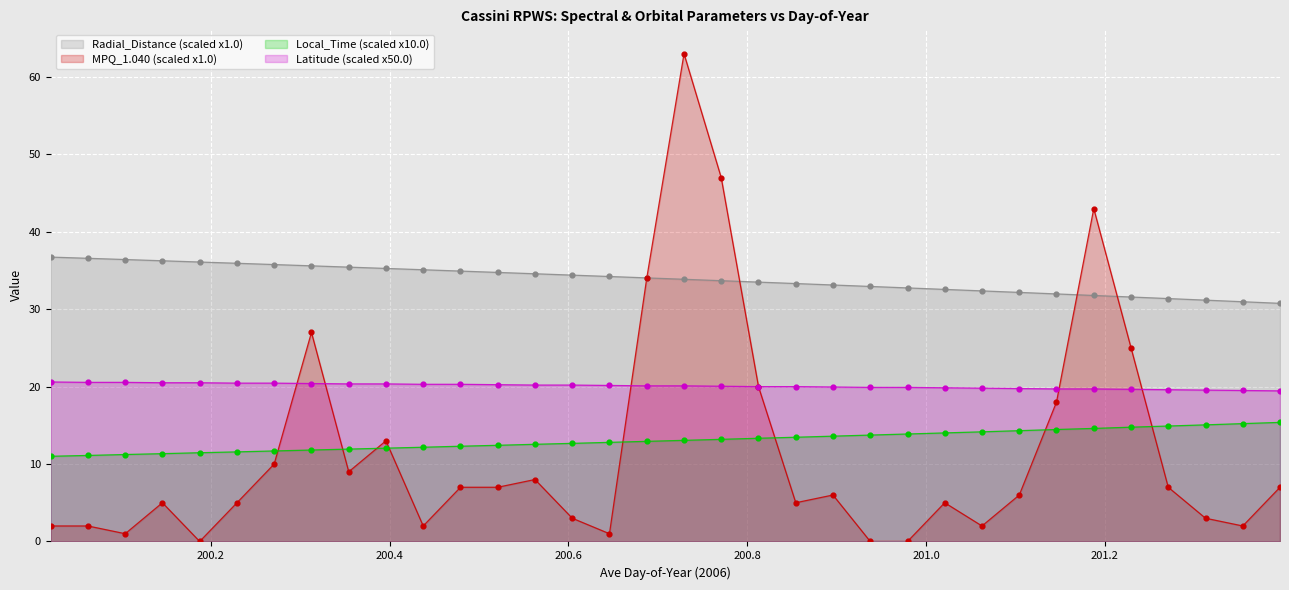

What are all the series names shown in the legend?

Radial_Distance (scaled x1.0), MPQ_1.040 (scaled x1.0), Local_Time (scaled x10.0), Latitude (scaled x50.0)